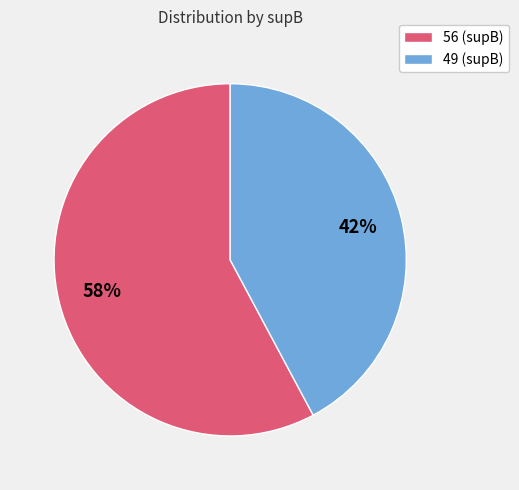

How many slices are in this pie chart?

2